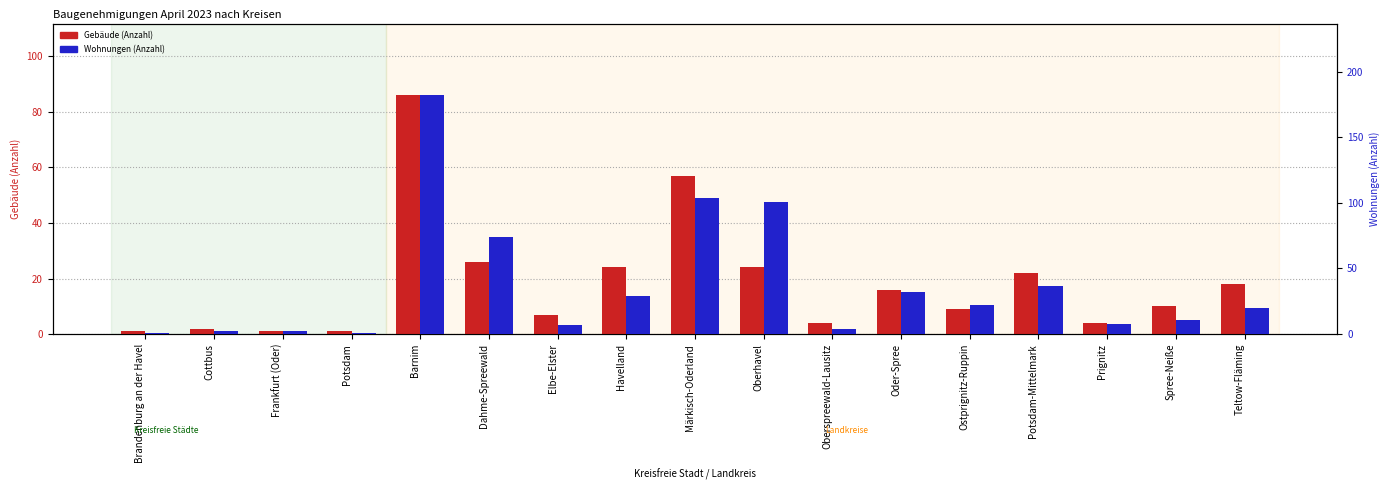

Between Teltow-Fläming and Oder-Spree, which is larger?

Teltow-Fläming